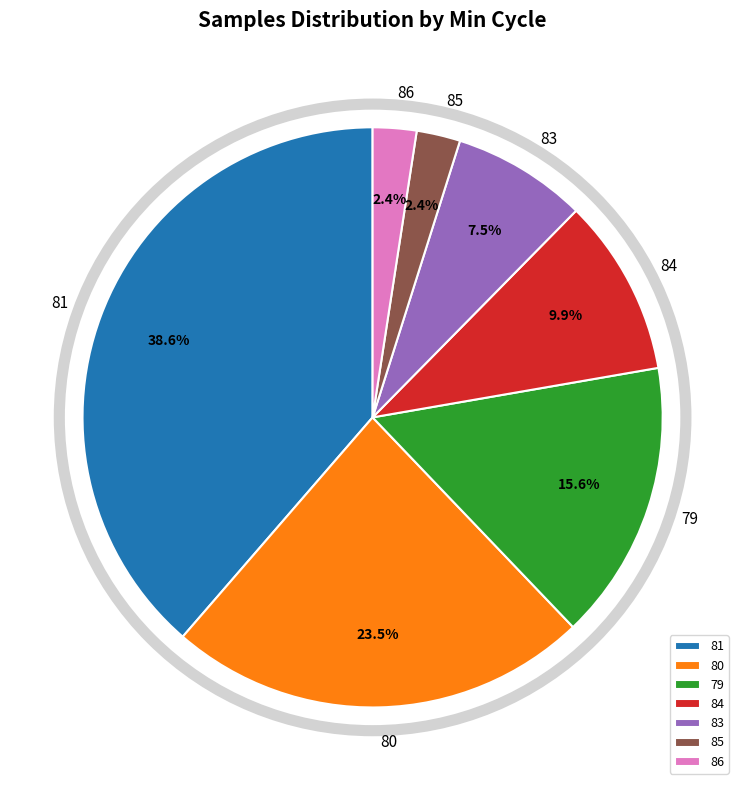

Count the number of slices in the pie.

7